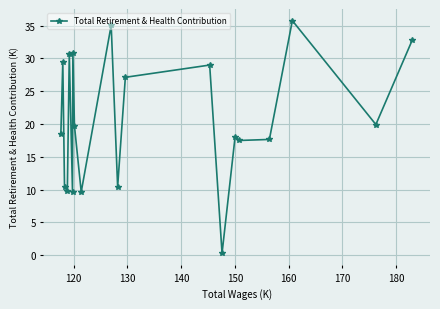

How many lines are shown in the chart?

1